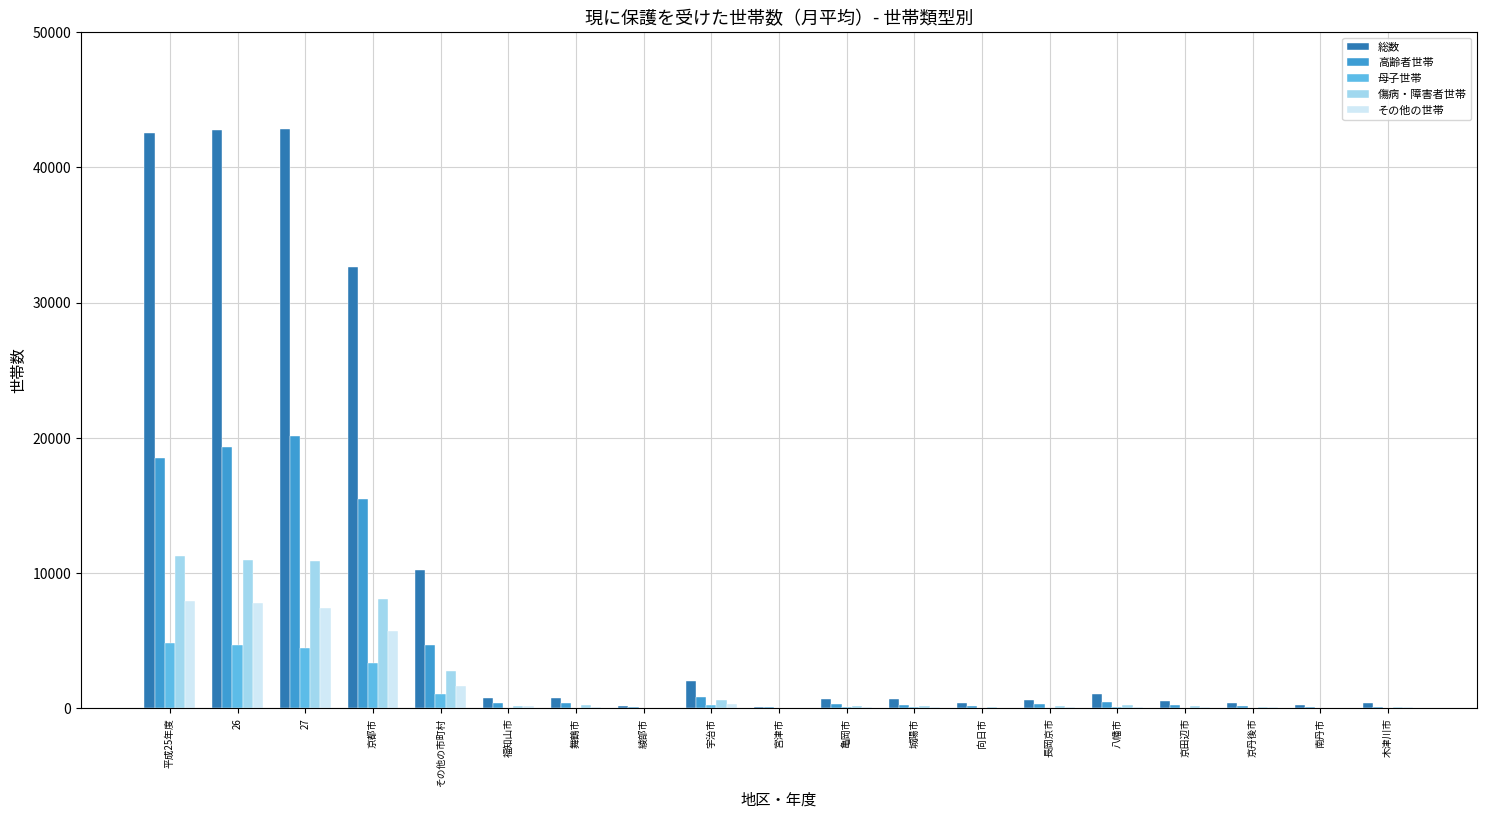

The value of その他の世帯 at 平成25年度 is 5249.0. True or false?

False